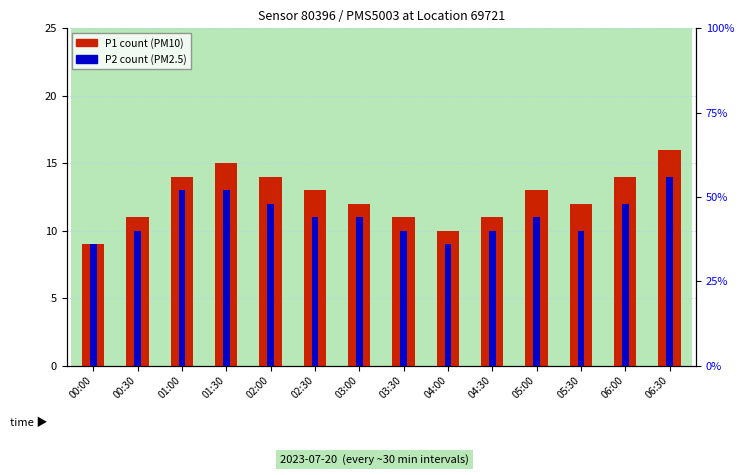

Where is P1 (PM10) nearest to the value 12?

03:00